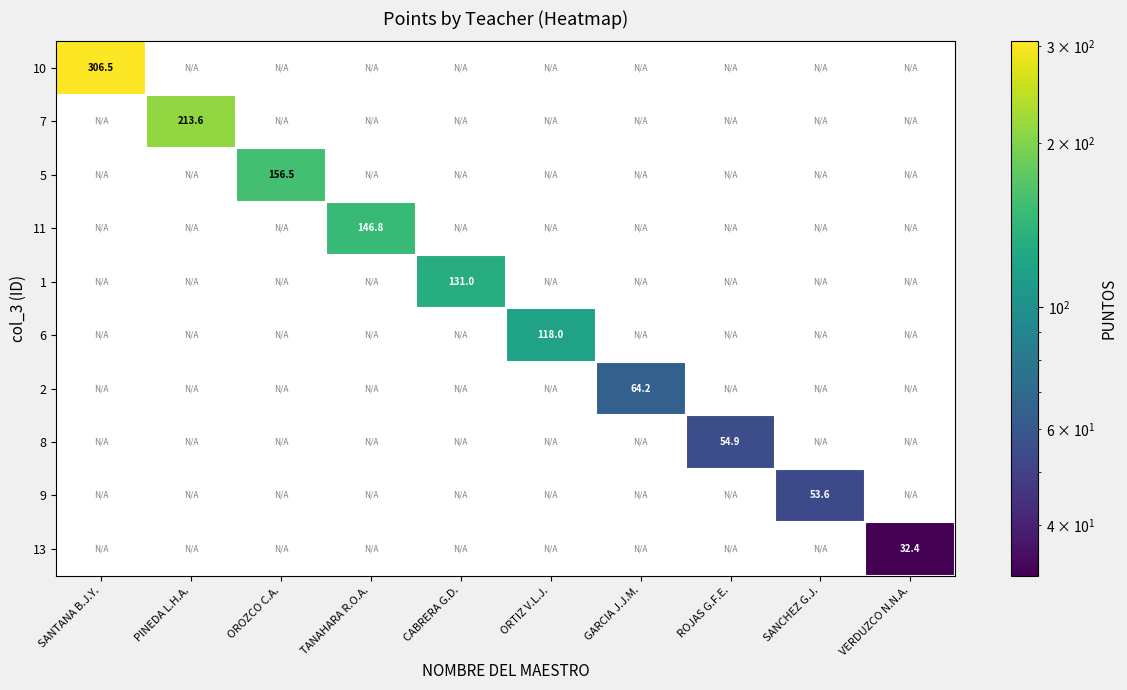

The 7 series shows 213.6 at PINEDA L.H.A.. True or false?

True